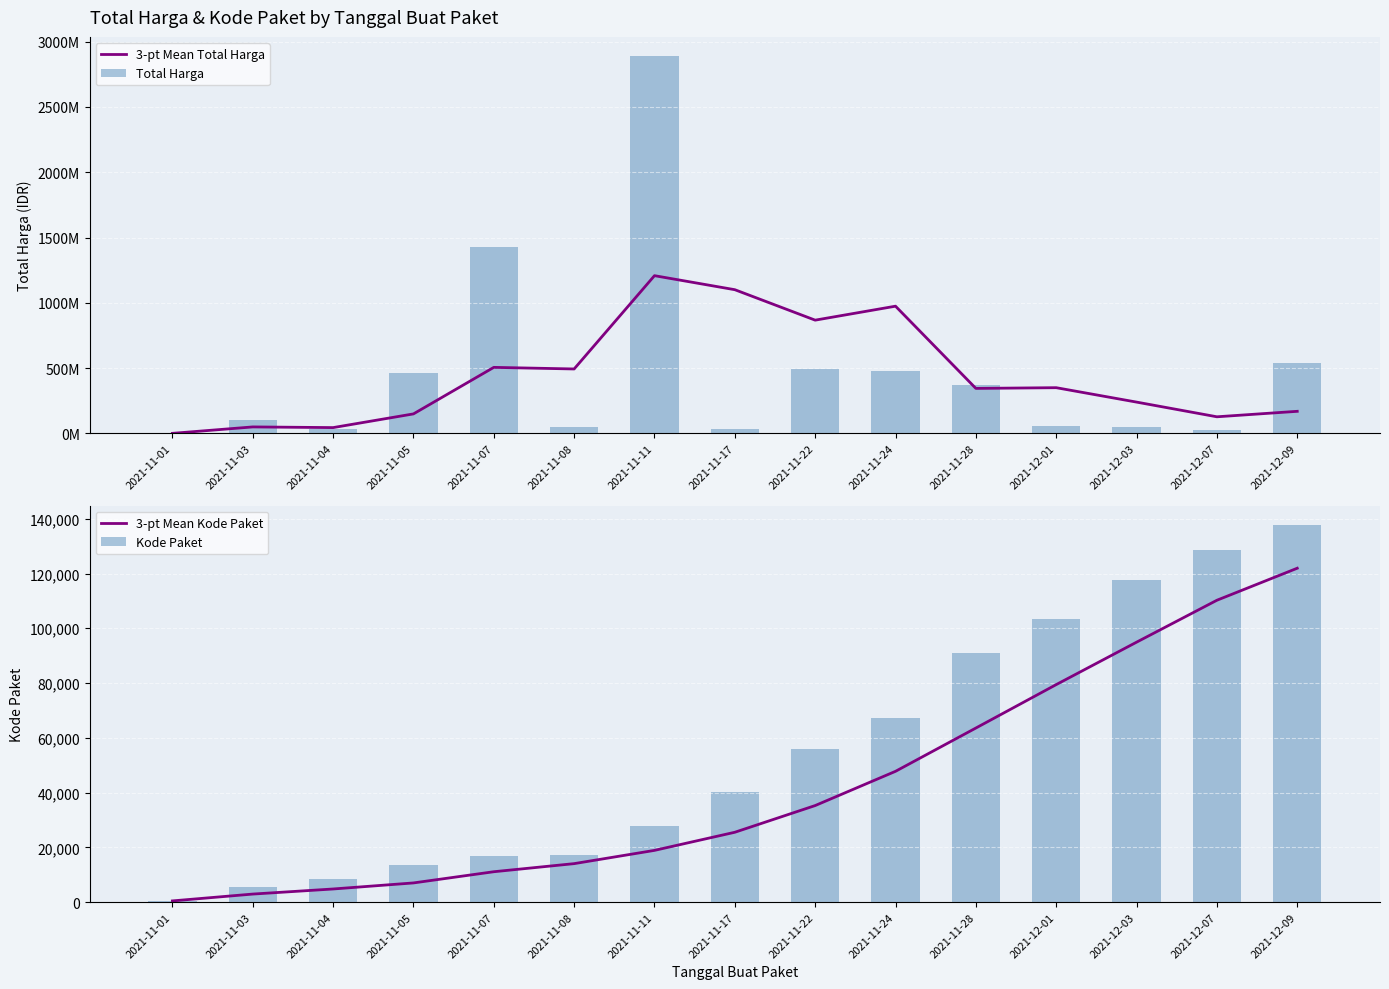

Is it true that 3-pt Mean Kode Paket equals 14069.2 at 2021-11-08?

True